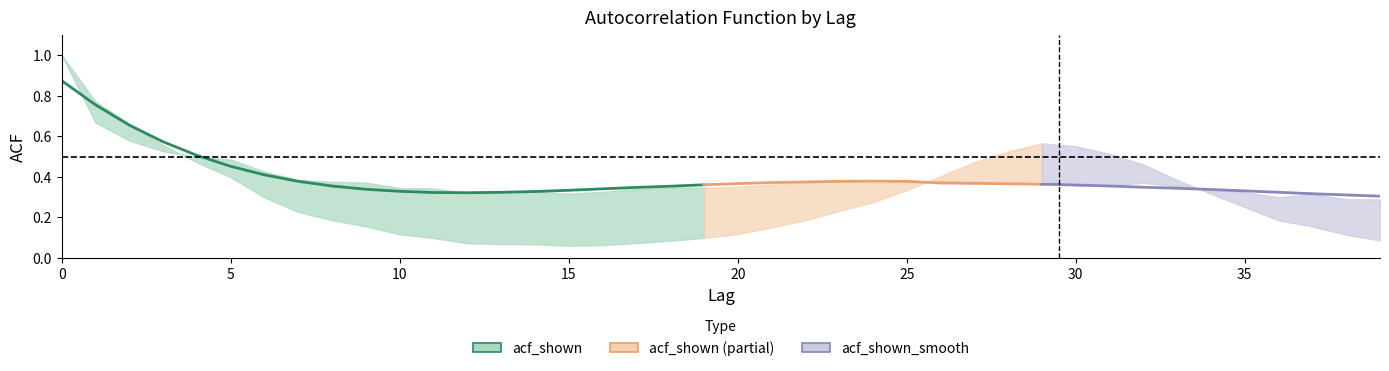

How many interior local valleys (lower than both neighbors) does the data have?

1